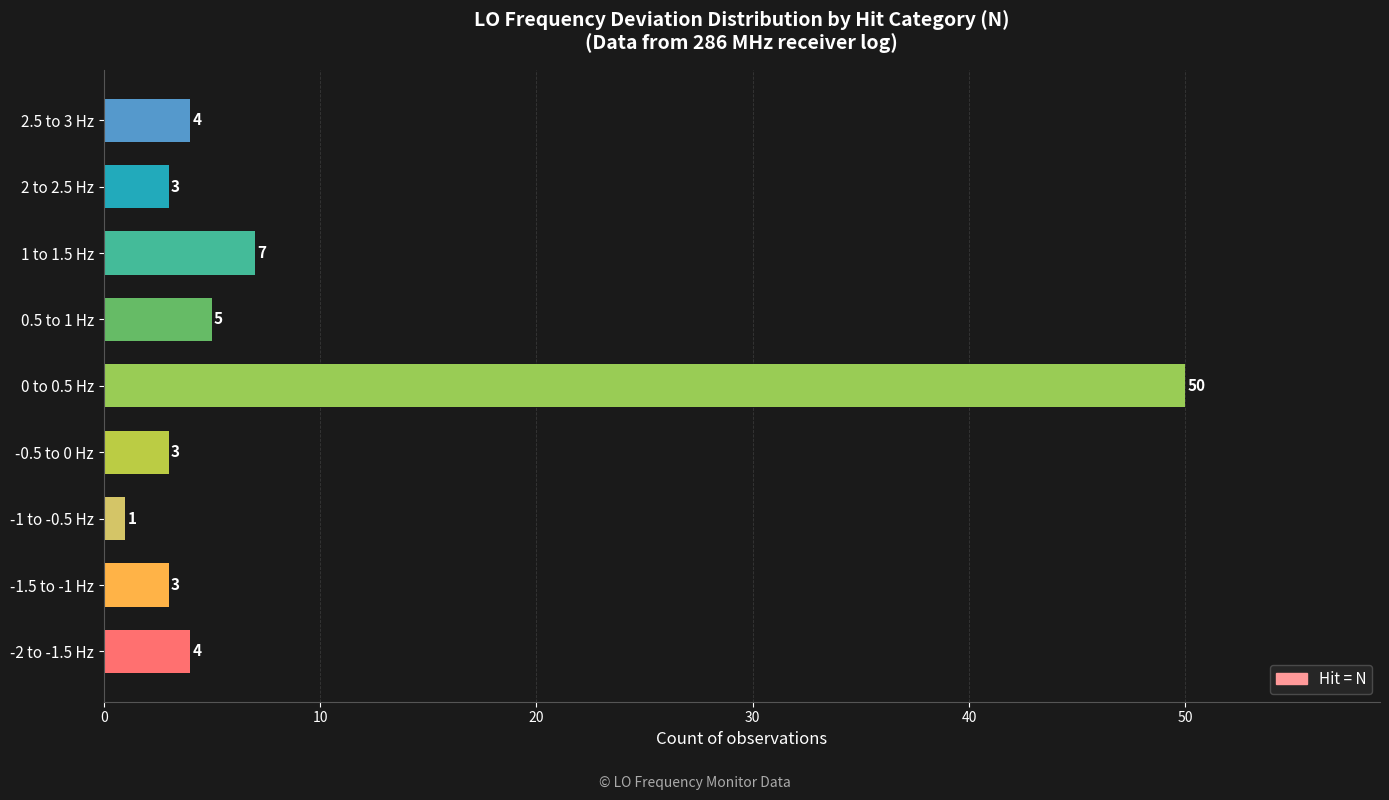

Reading bottom to top, what are all the values shown in this chart?

4	3	1	3	50	5	7	3	4